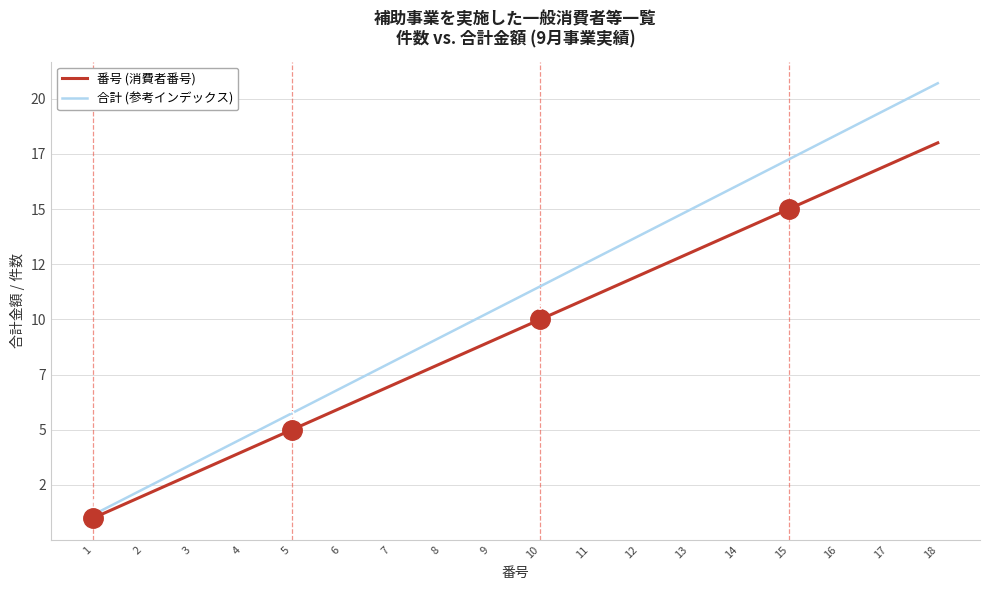

What are all the series names shown in the legend?

番号 (消費者番号), 合計 (参考インデックス)